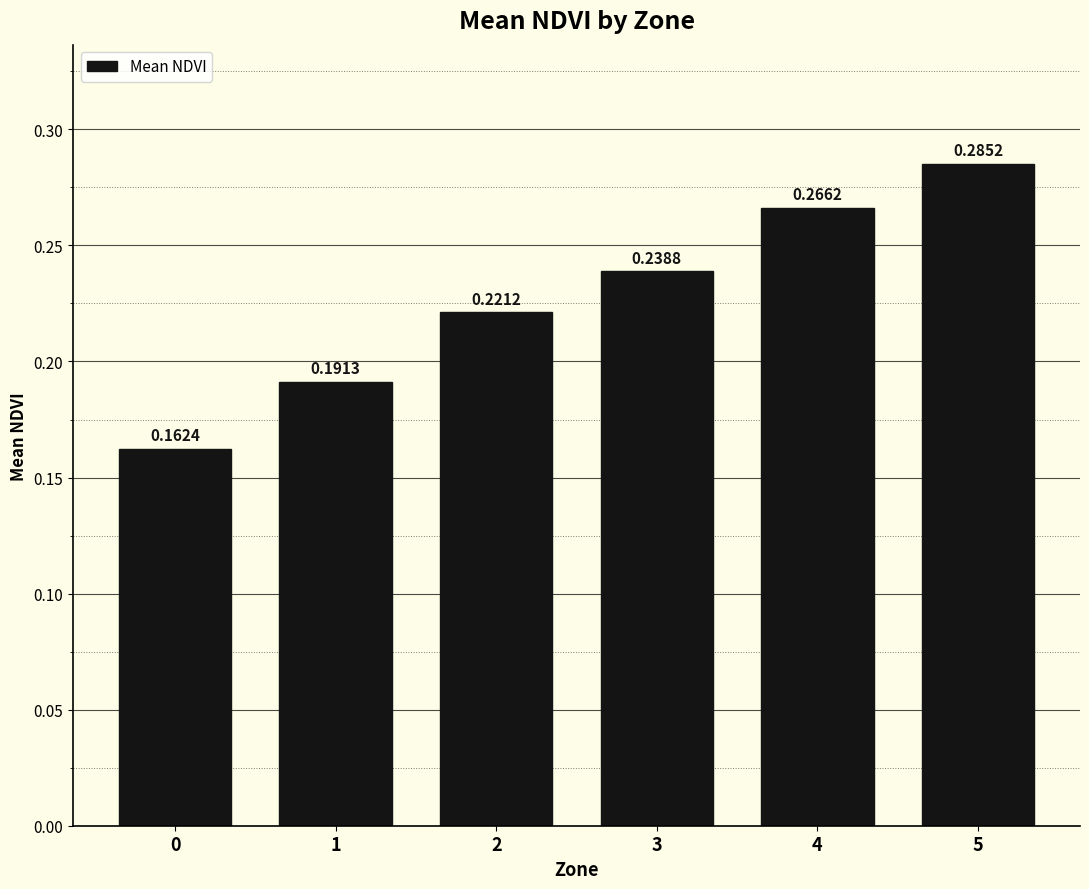

What is the difference between the maximum and minimum values?

0.1